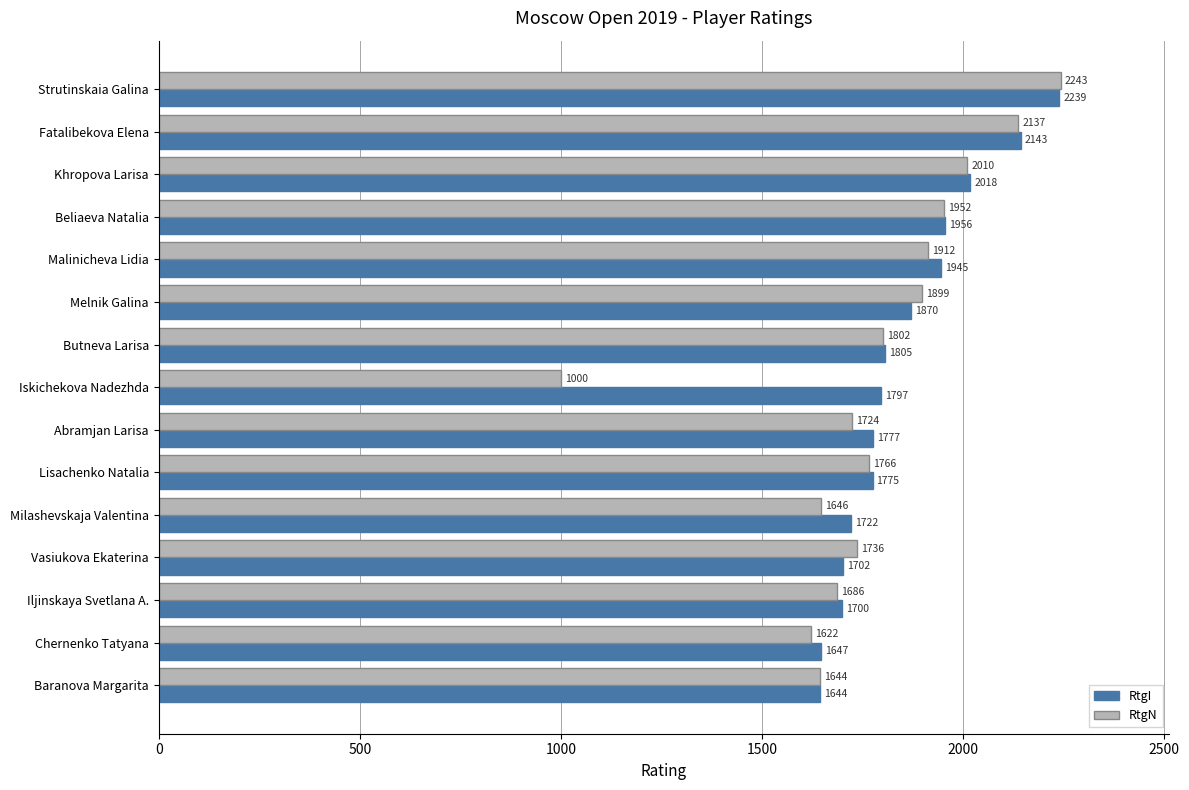

What is the smallest value displayed?

1000